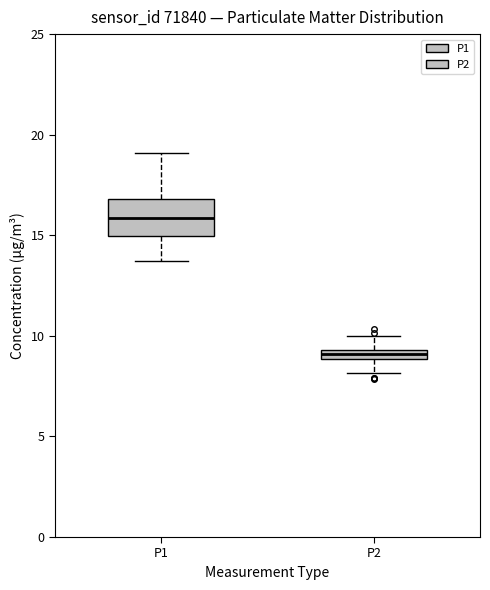

Which box's median line is the highest?

P1